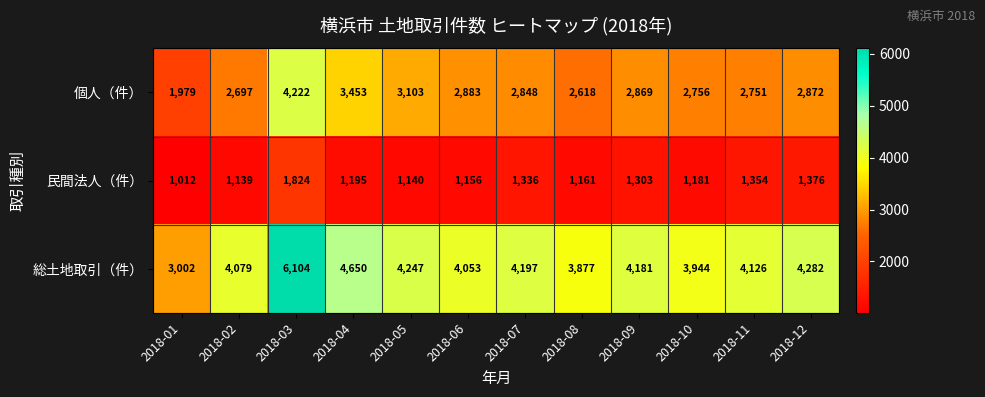

What is the difference between the maximum and second lowest values in the 個人（件） series?

1604